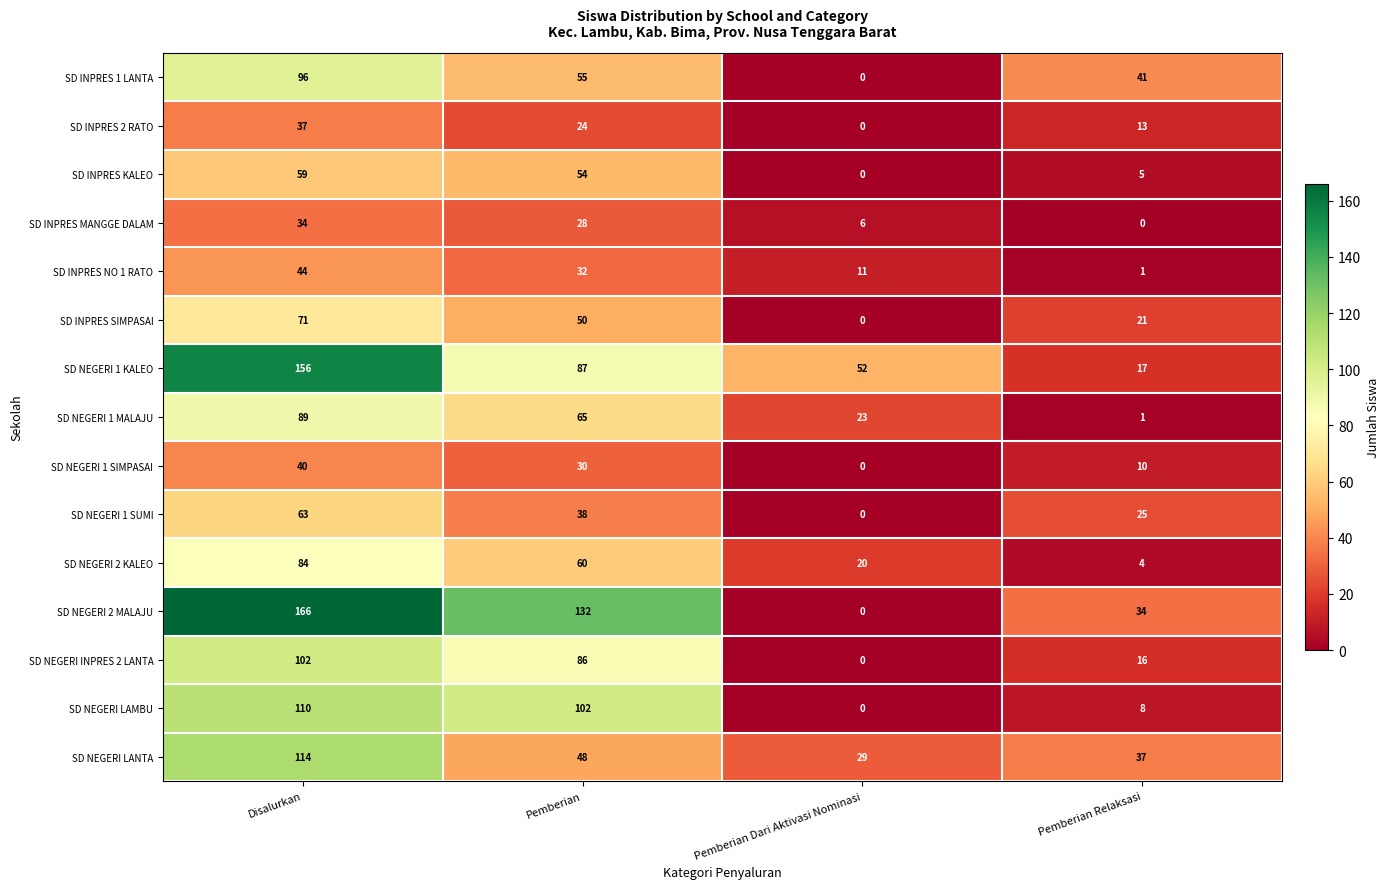

Count the number of categories in the chart.

4